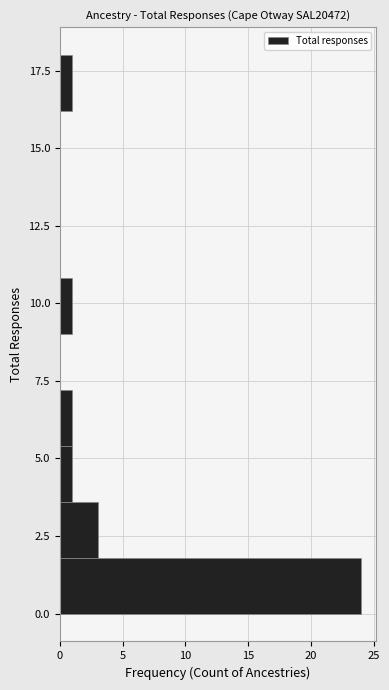

Read against the y-axis, roughly where is the centre of the longest bar?

1.0